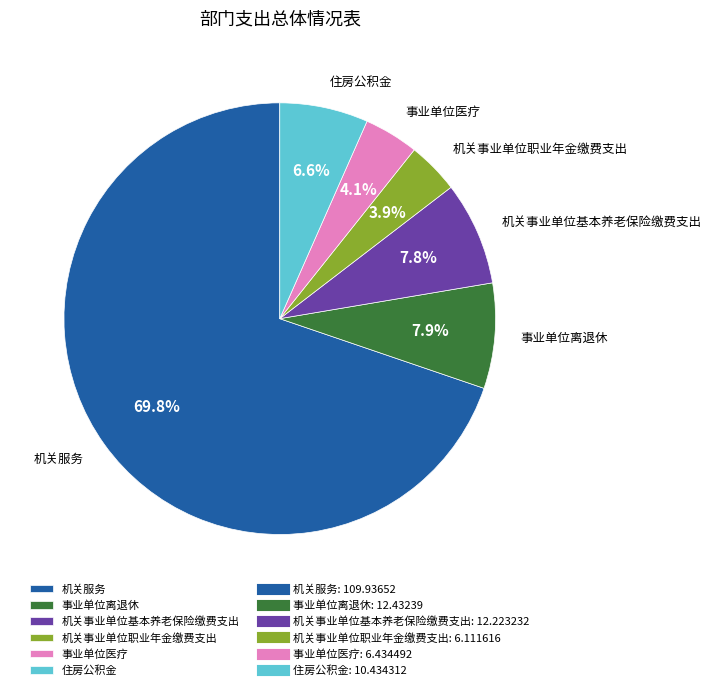

Does 事业单位离退休 account for over 50% of the chart?

No